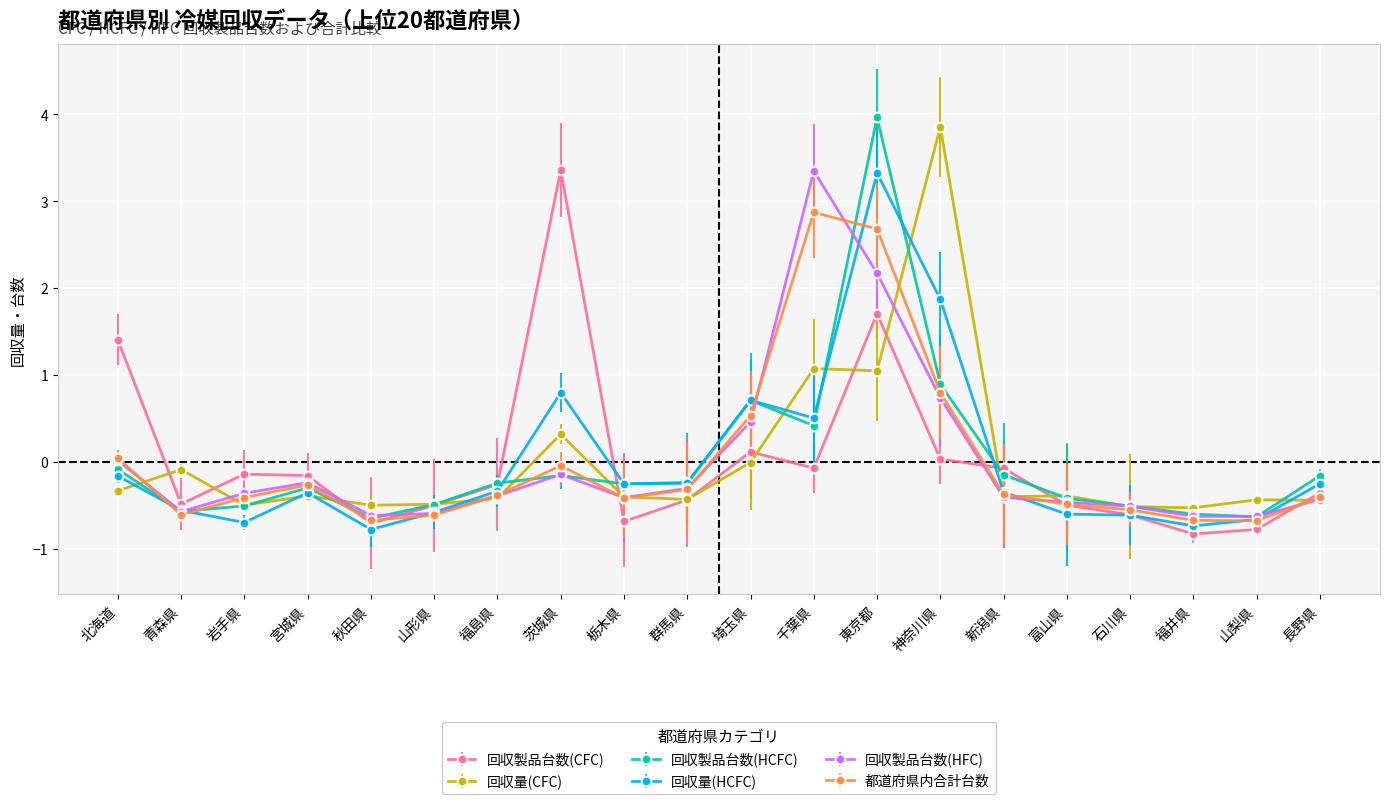

True or false: 回収製品台数(CFC) has more than 0 points higher than both neighbors.

True